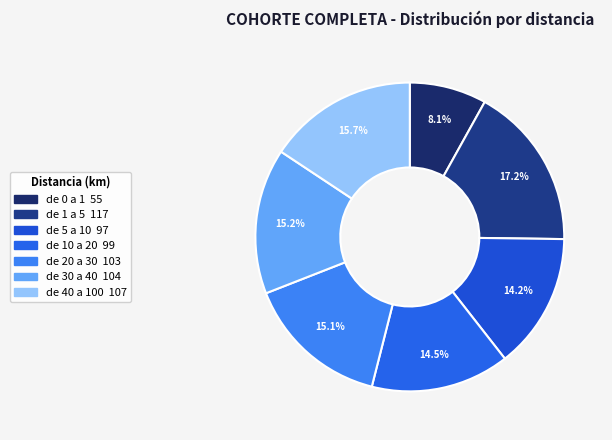

How many segments does this pie chart have?

7